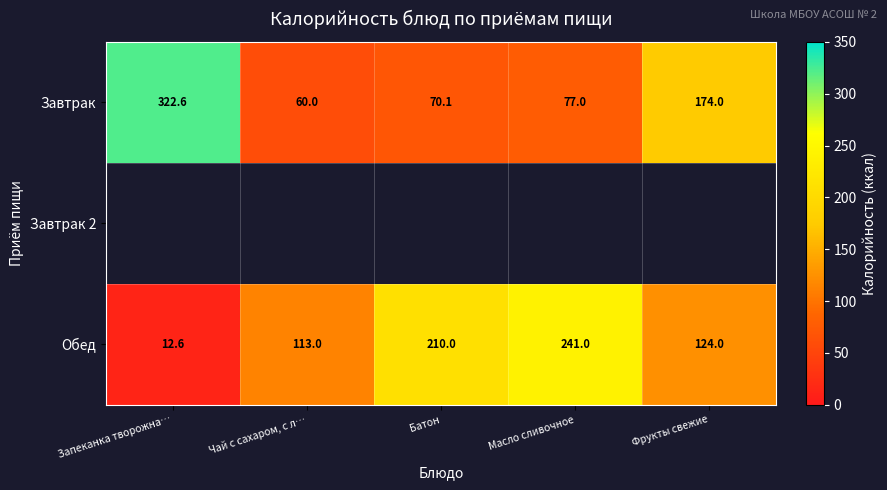

At which category does the chart reach its peak across all series?

Запеканка творожна…